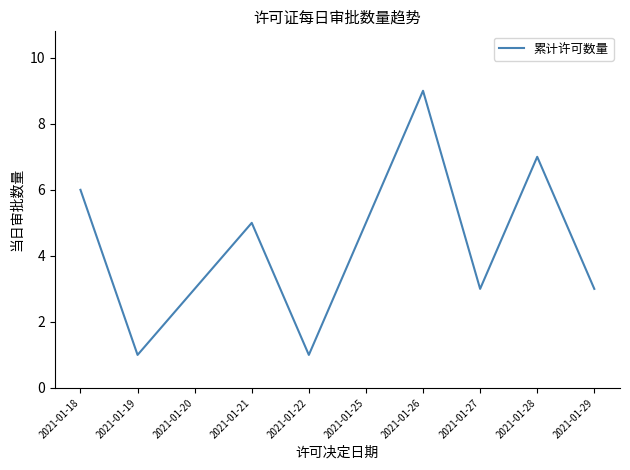

Reading left to right, what are all the values shown in this chart?

2021-01-18=6	2021-01-19=1	2021-01-20=3	2021-01-21=5	2021-01-22=1	2021-01-25=5	2021-01-26=9	2021-01-27=3	2021-01-28=7	2021-01-29=3